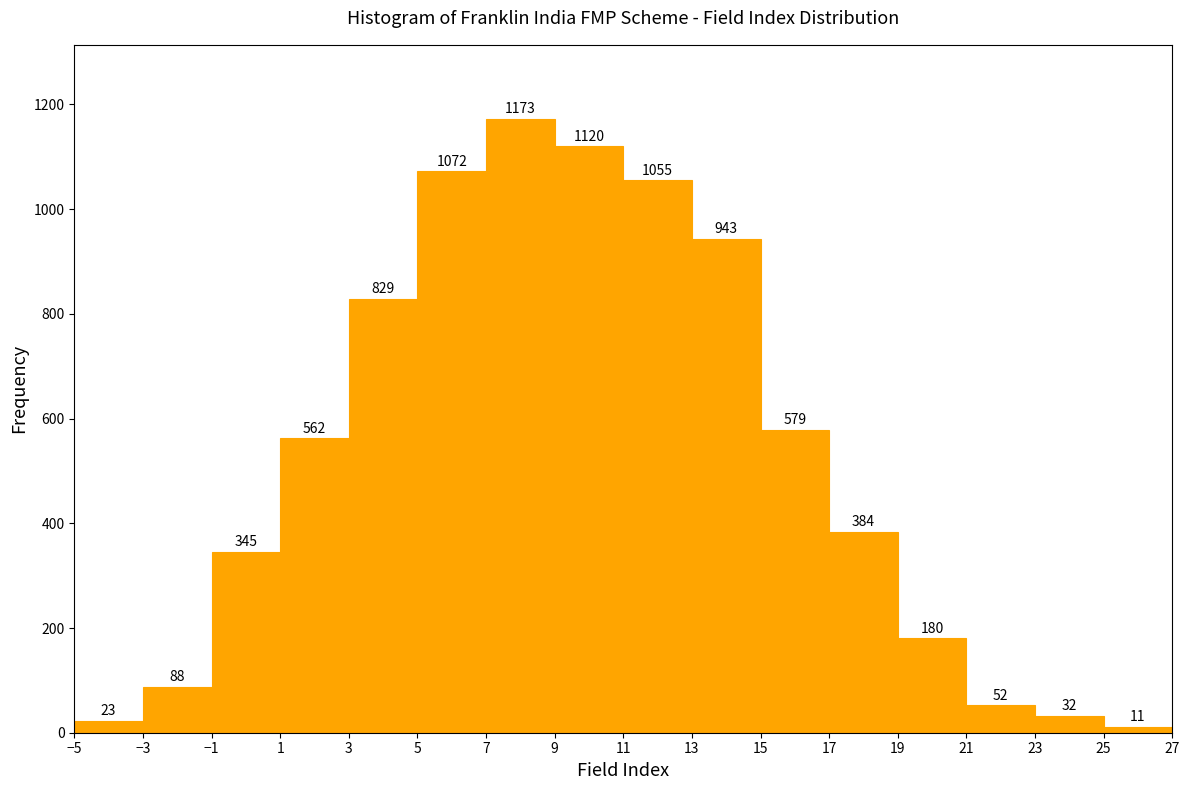

What is the height of the bar covering 13 to 15 on the x-axis?

943